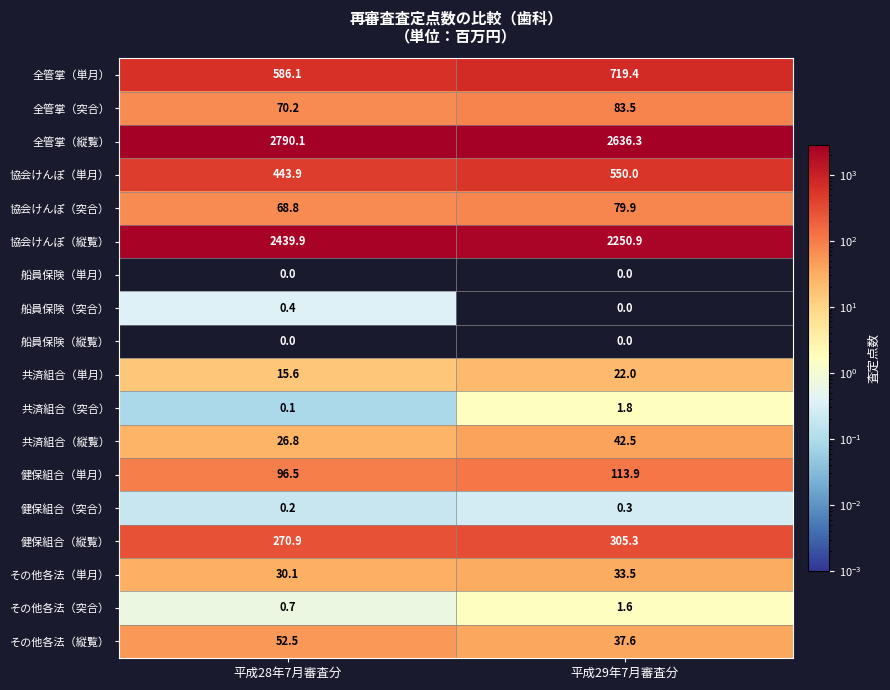

The 協会けんぽ（単月） series shows 666.0 at 平成28年7月審査分. True or false?

False